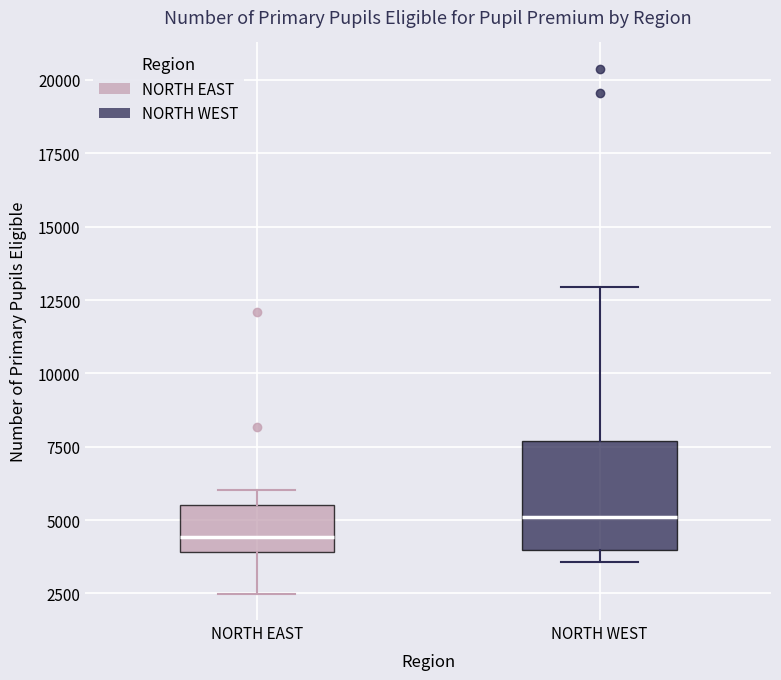

Which box has the highest median line?

NORTH WEST